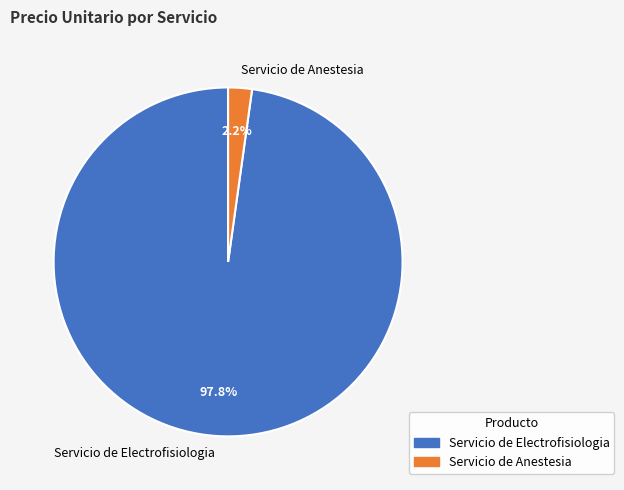

How many segments does this pie chart have?

2